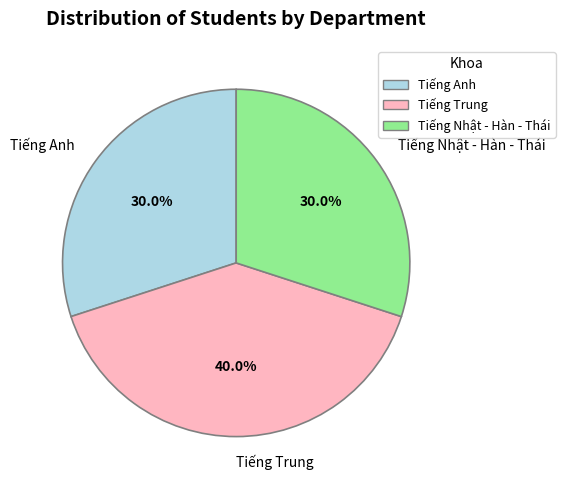

How many segments does this pie chart have?

3